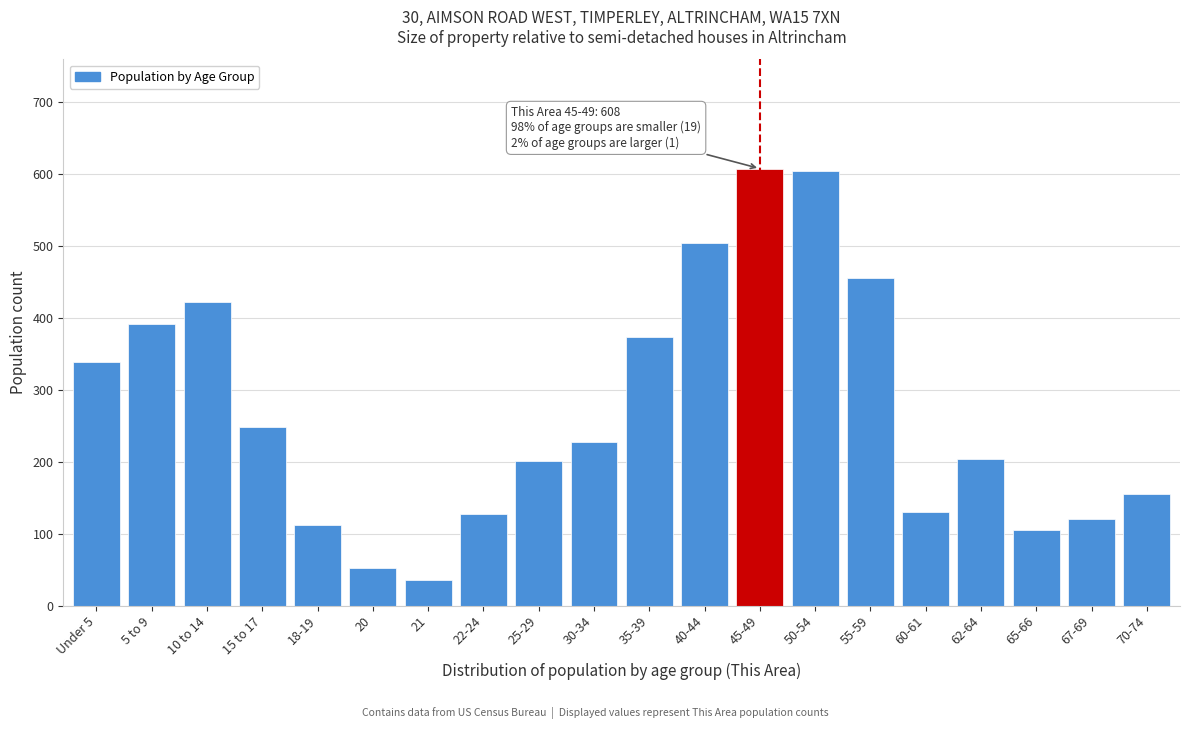

What is the change in value from 18-19 to 45-49?

+495